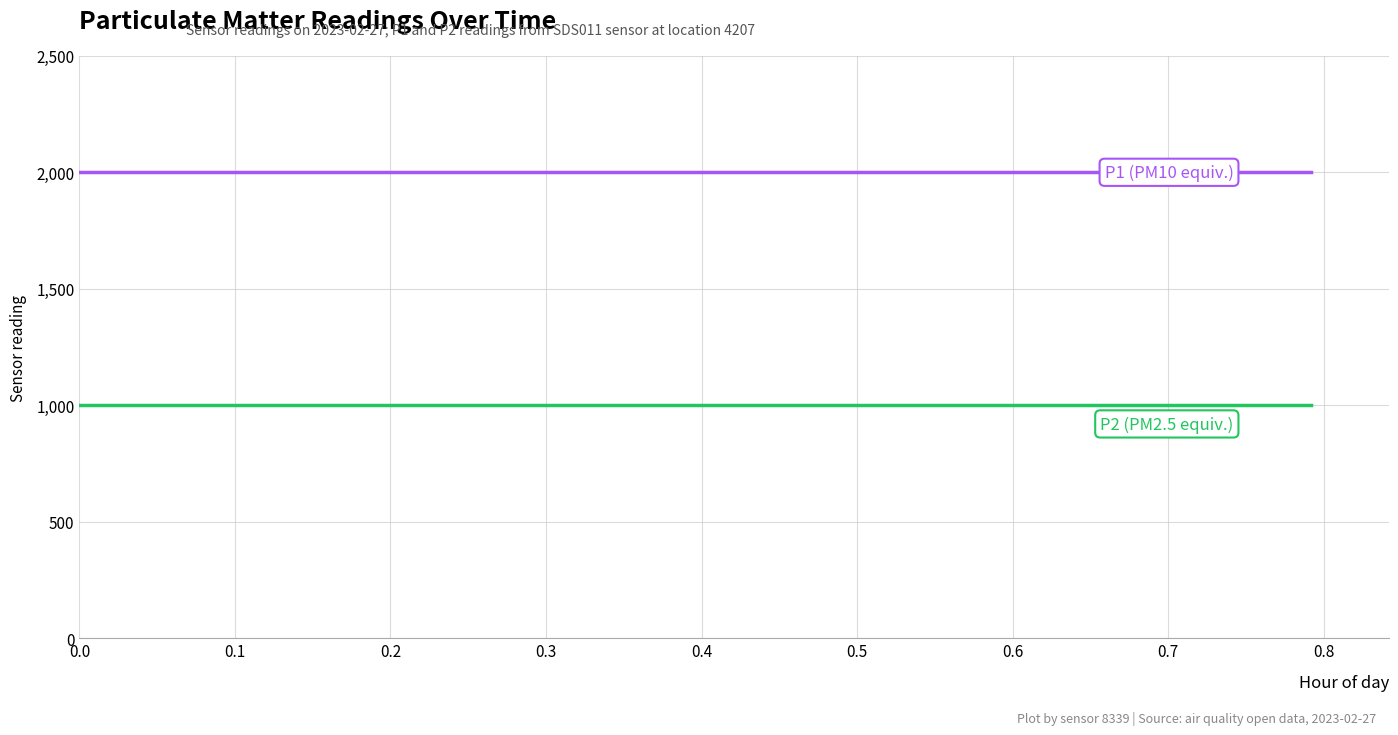

What is the smallest value displayed?

999.9